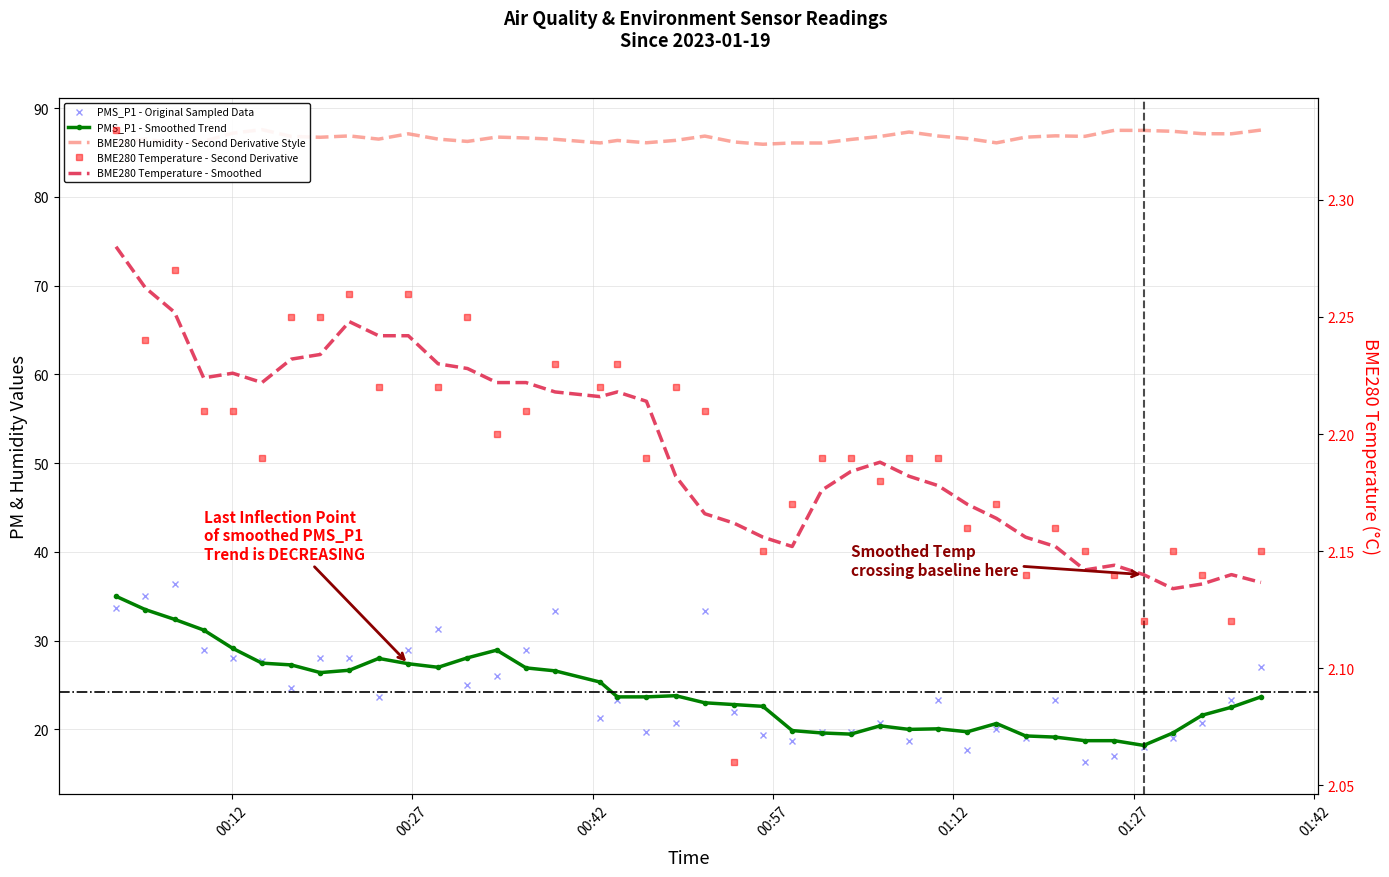

What is the value of the BME280_humidity point at the 19th from the left?

86.1